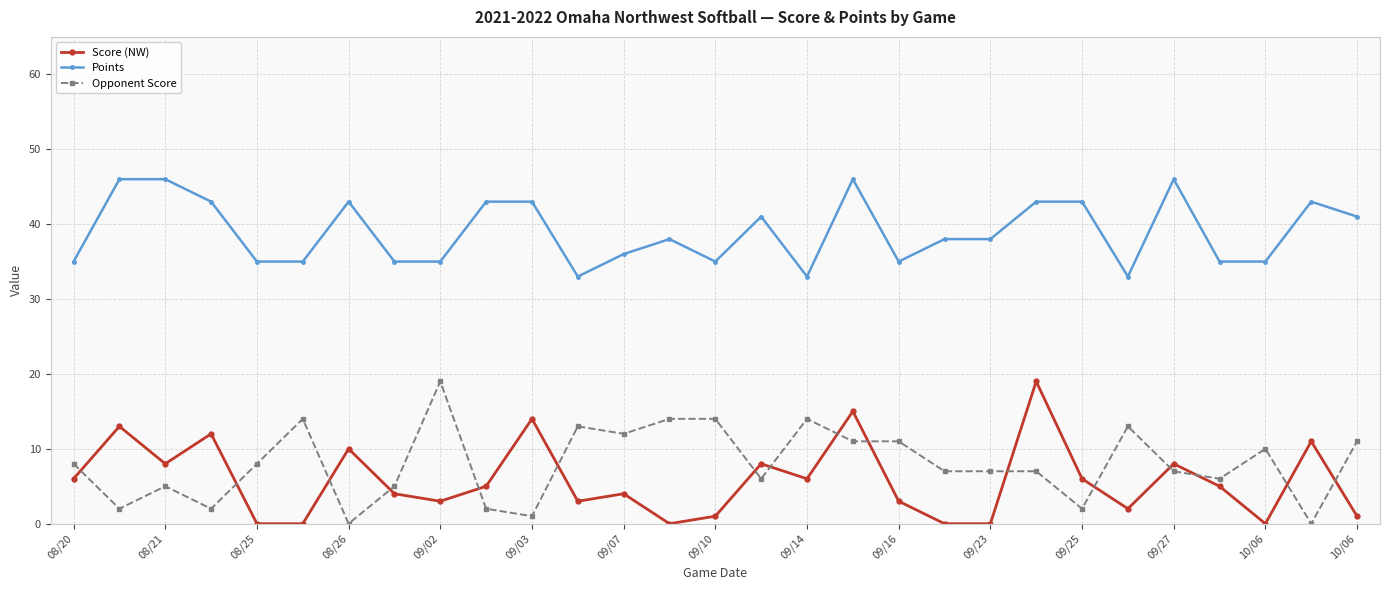

What is the greatest value displayed?

46